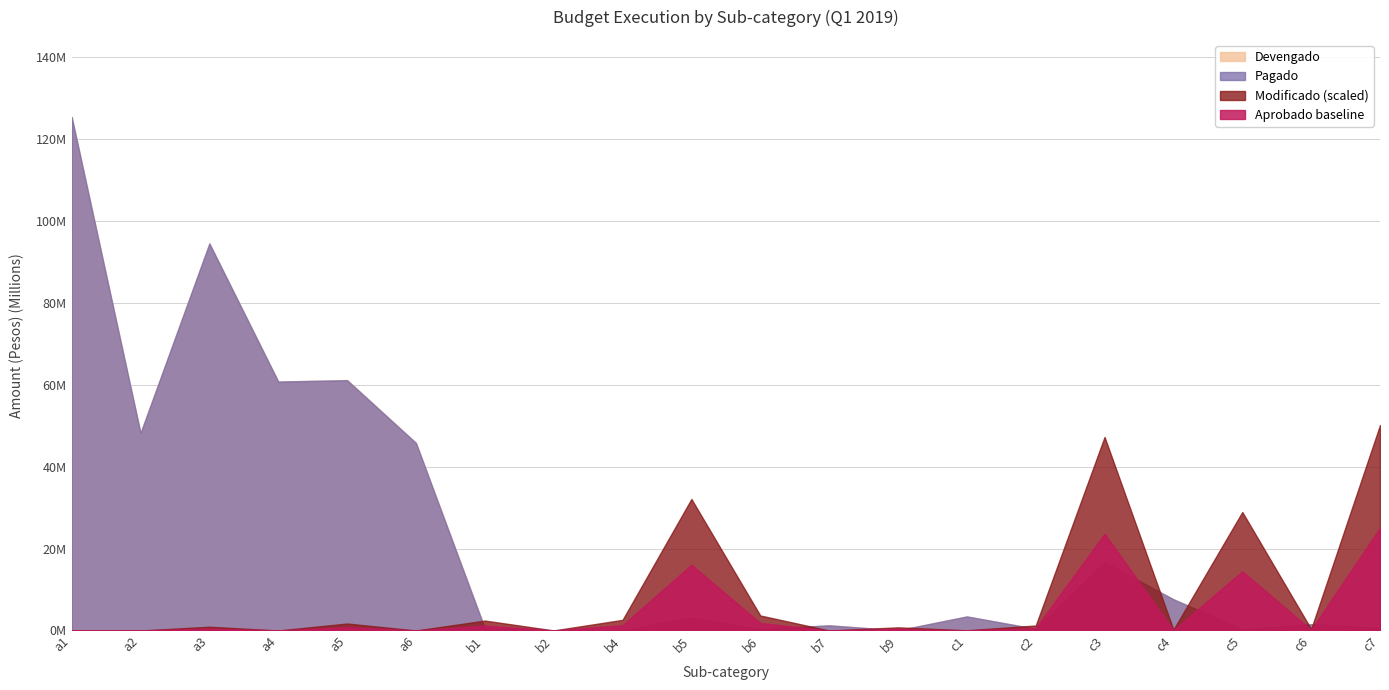

What is the label of the 9th point from the left?

b4